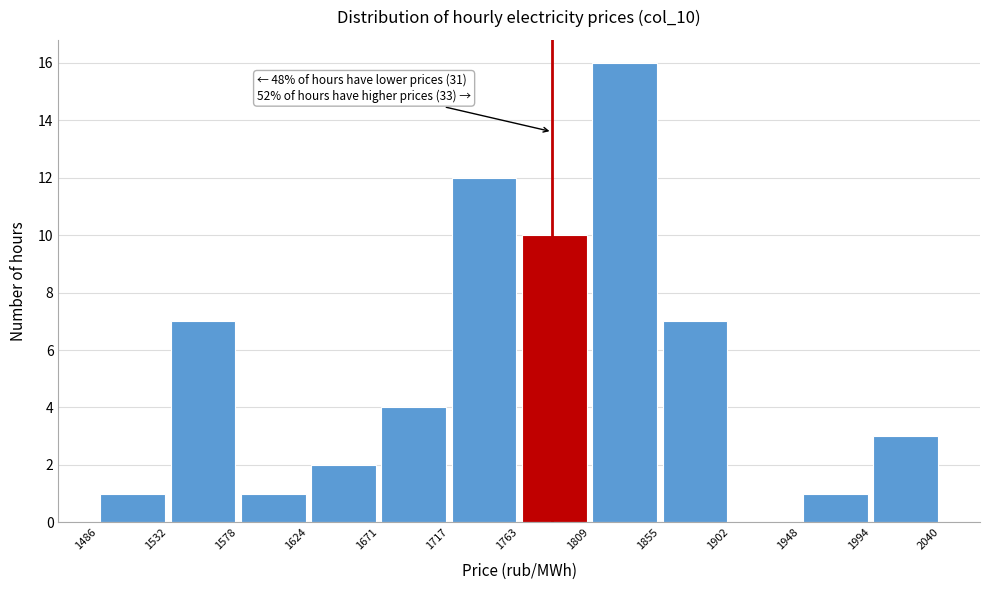

Over which range of the x-axis is the bar tallest?

1809 to 1855